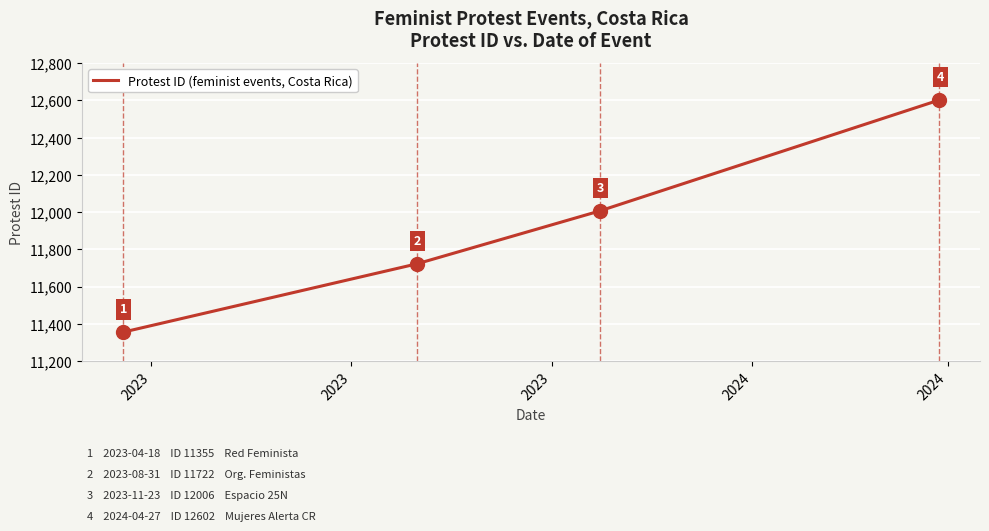

What is the difference between the maximum and minimum values?

1247